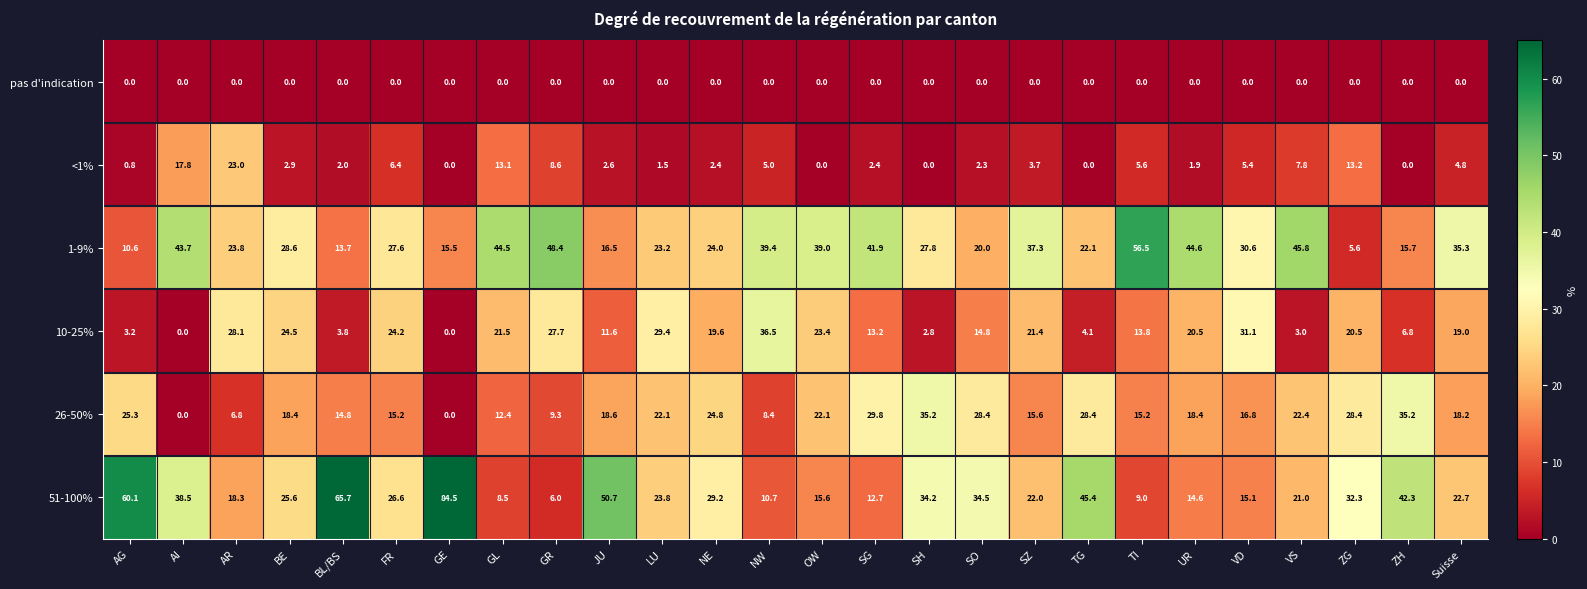

Where does the 51-100% series first go above 25?

AG